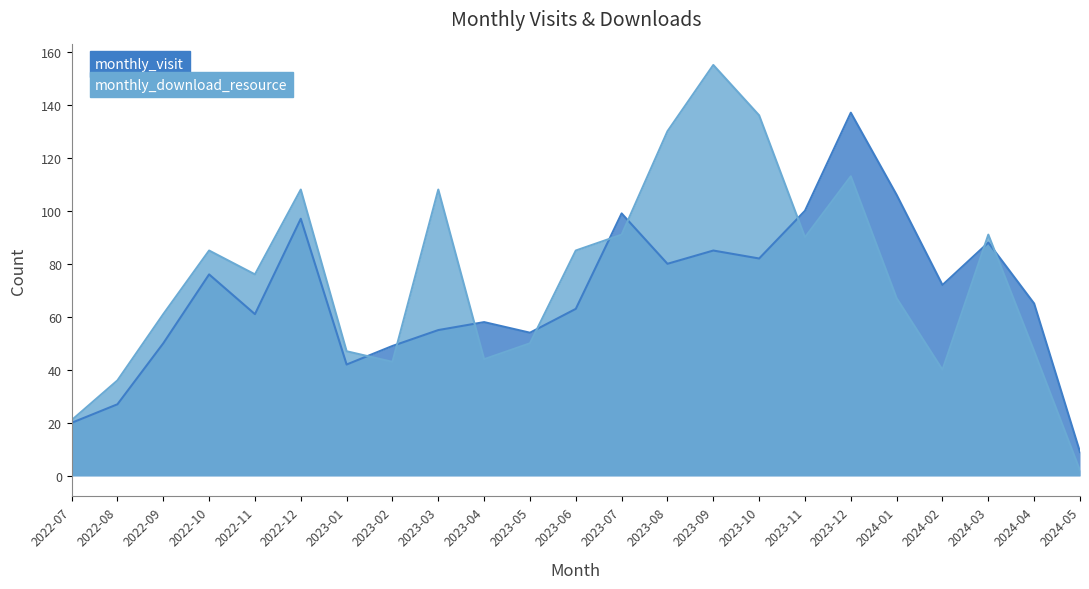

How many lines are shown in the chart?

2